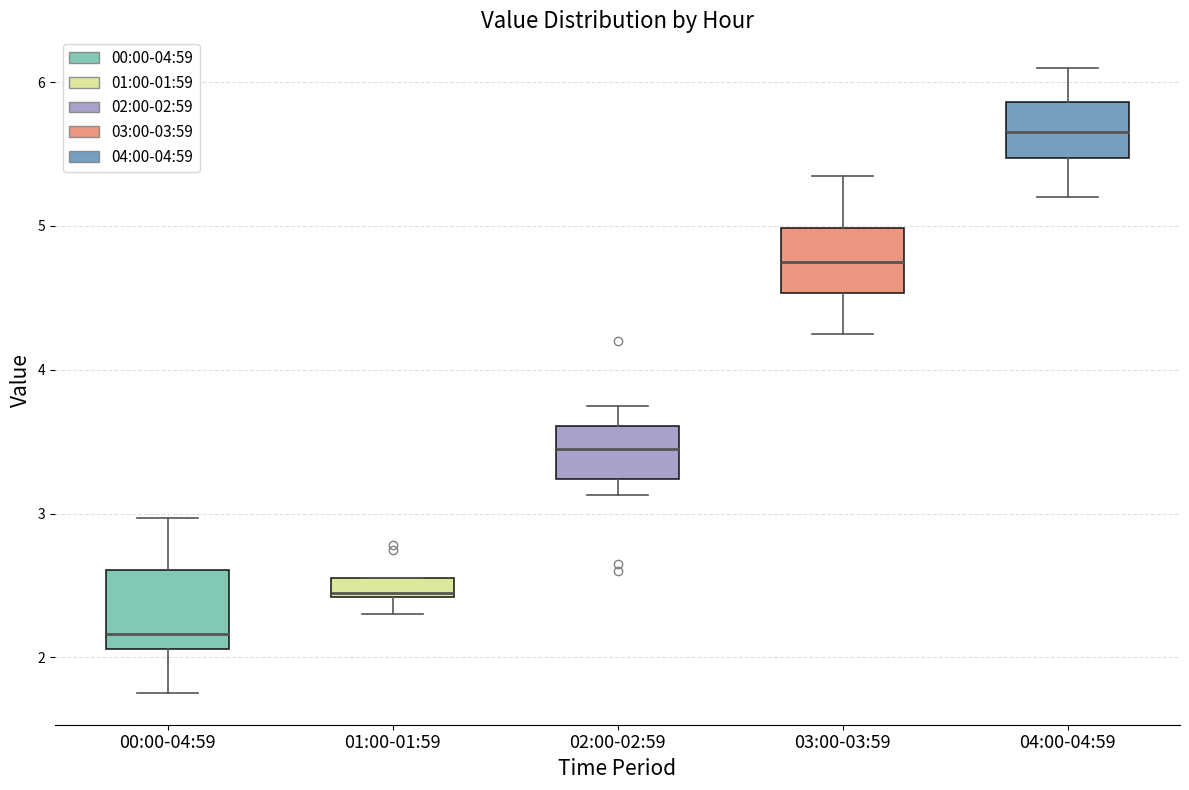

Where does the lower whisker of the box for 02:00-02:59 end on the y-axis? The values are not printed on the chart, so give them approximately, as read against the axis.

3.1